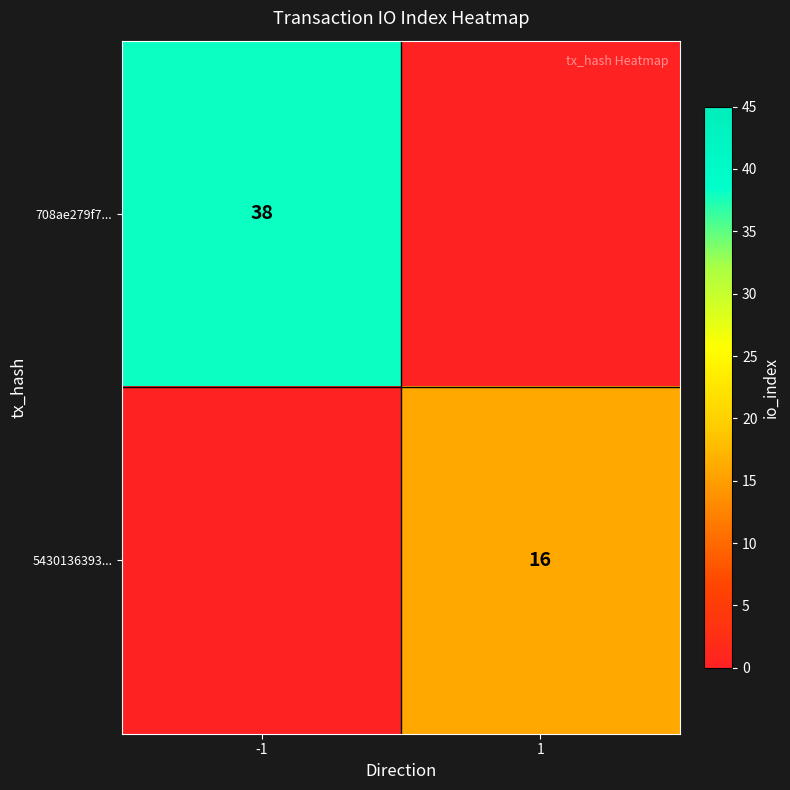

What is the minimum value shown in the chart?

16.0